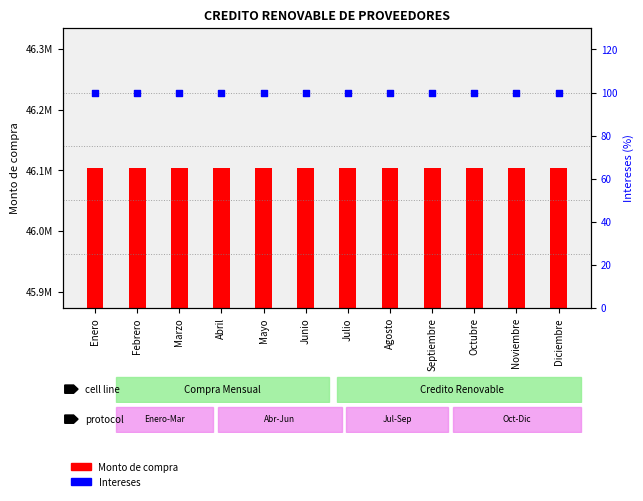

At which category is the sum across all series the highest?

Enero